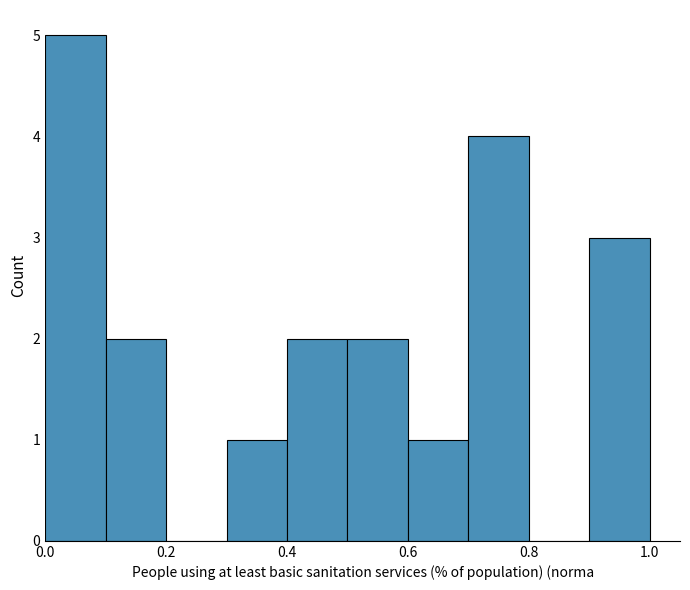

Which range on the x-axis has the tallest bar?

0.0 to 0.1